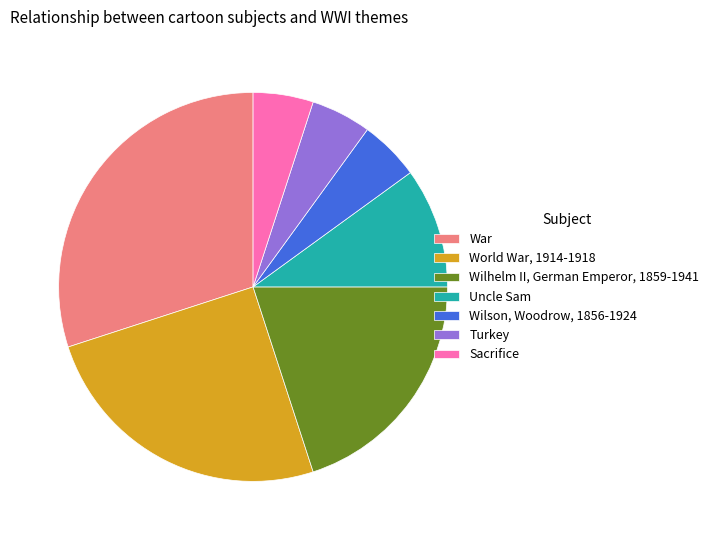

Combined, do Wilson, Woodrow, 1856-1924 and World War, 1914-1918 account for over 50%?

No